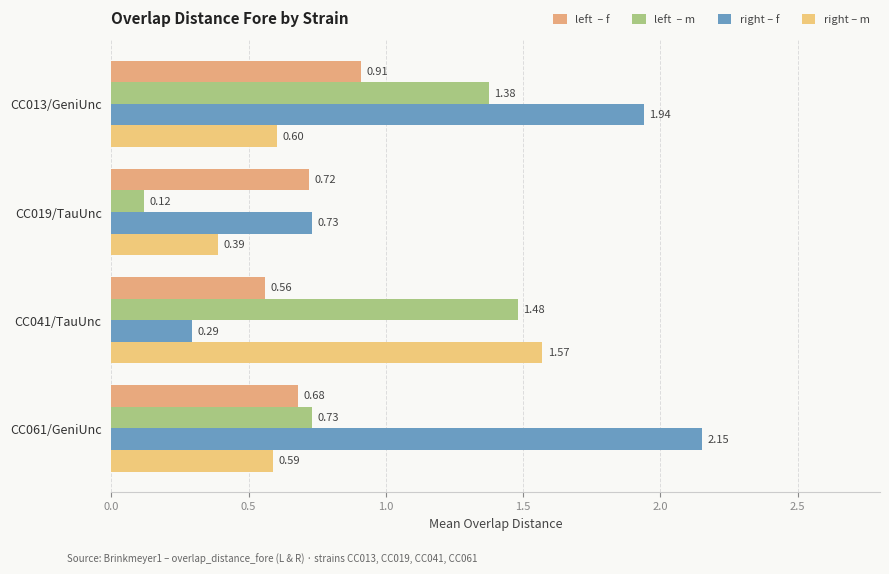

How many categories are shown in the chart?

4